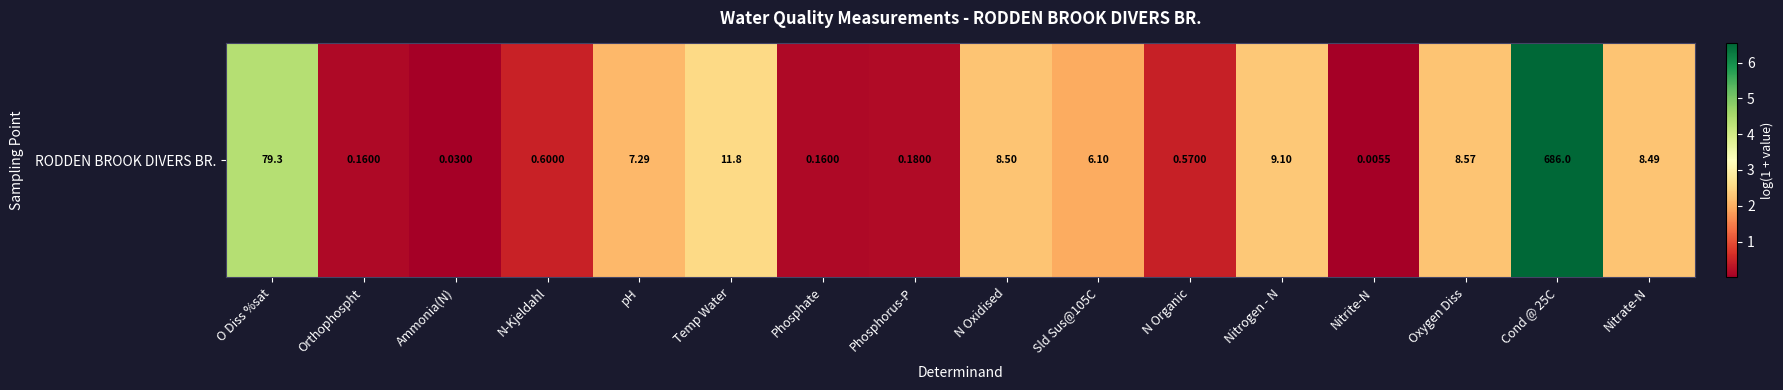

How many series are shown in this chart?

1